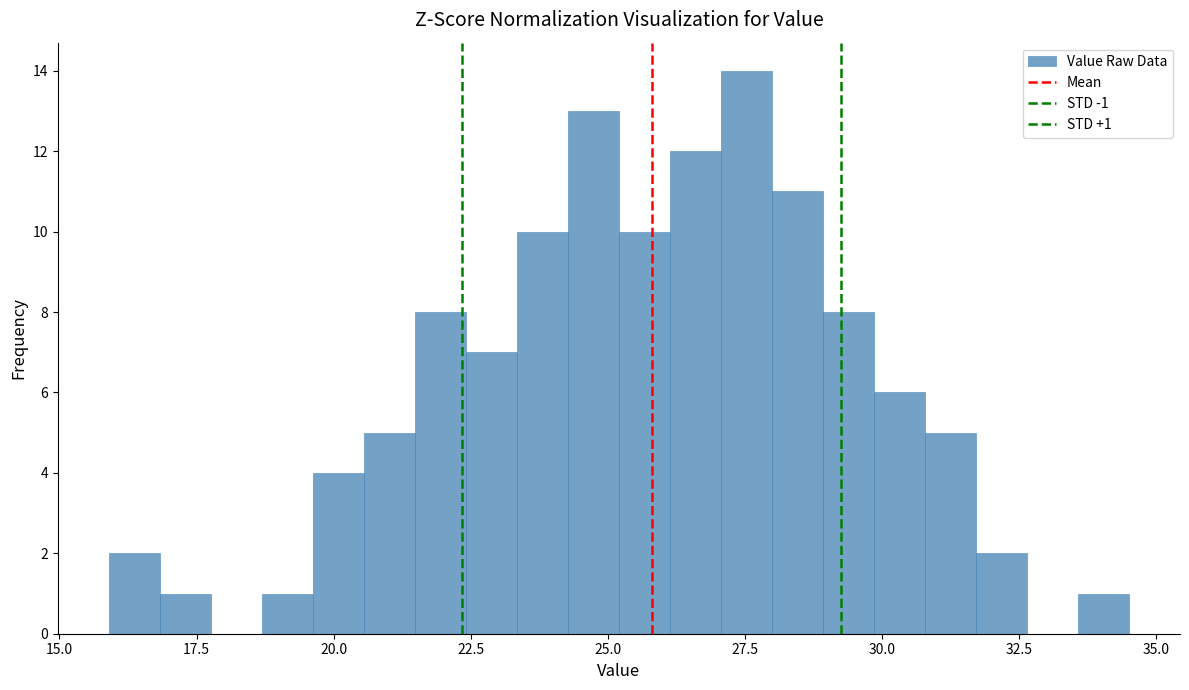

Around what value on the x-axis is the tallest bar? Give the approximate position of its centre, as read against the axis.

27.5